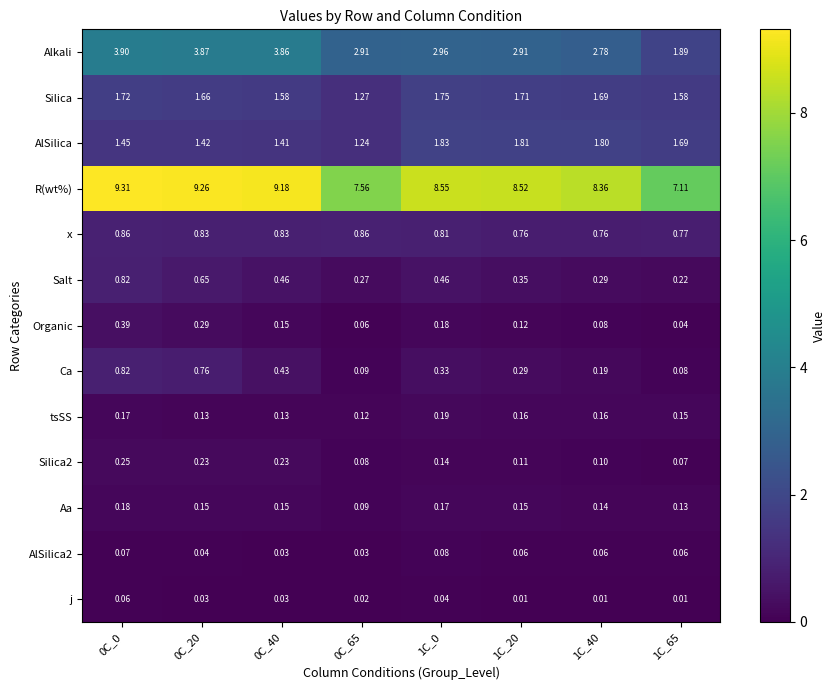

Which series has the largest range (max minus min)?

R(wt%)